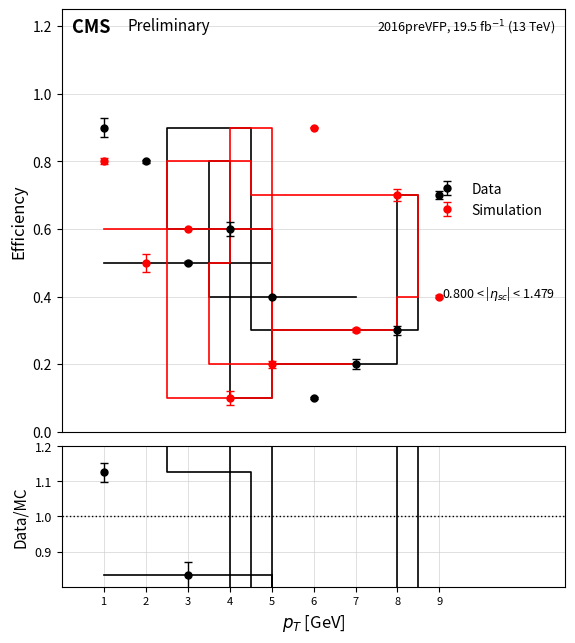

At how many categories does at least one series exceed 0?

9